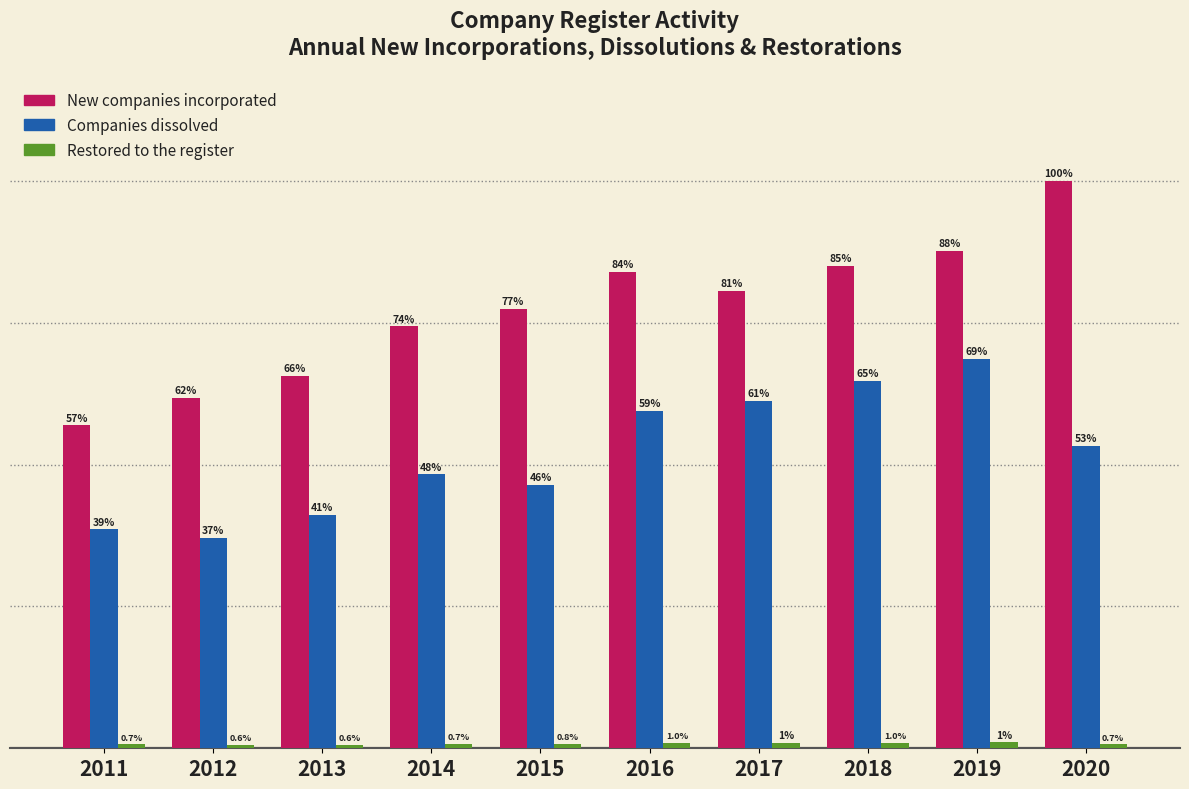

Does the chart contain any negative values?

No